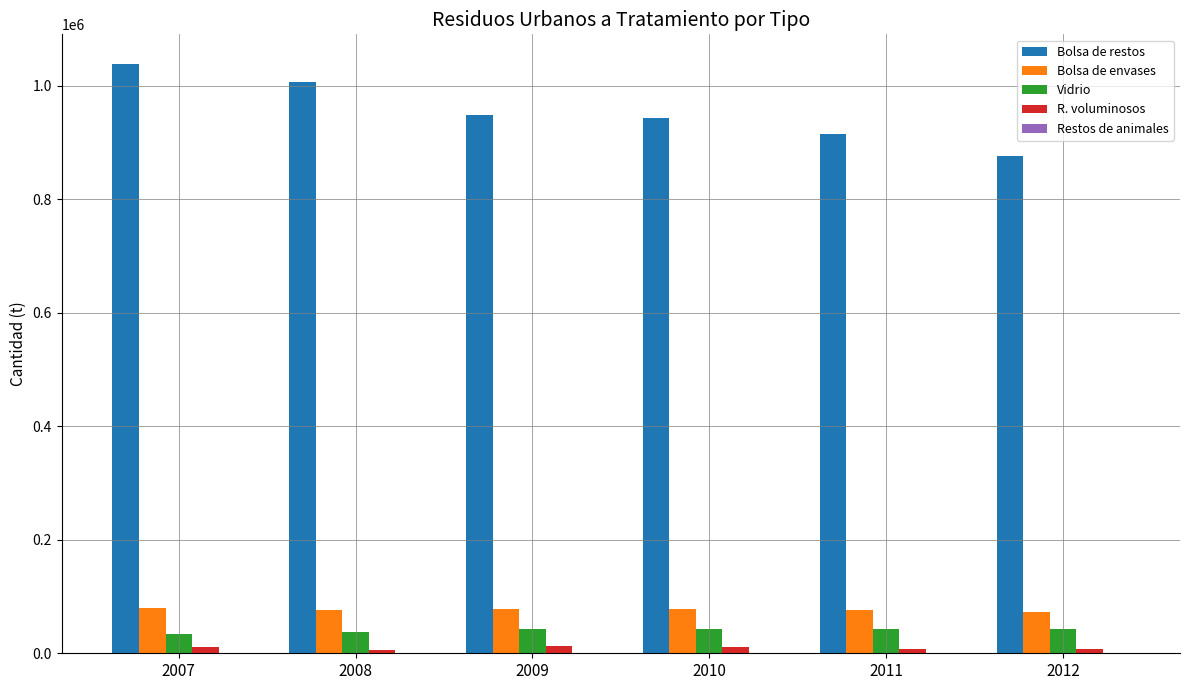

What is the sum of all Bolsa de envases values?

461559.0